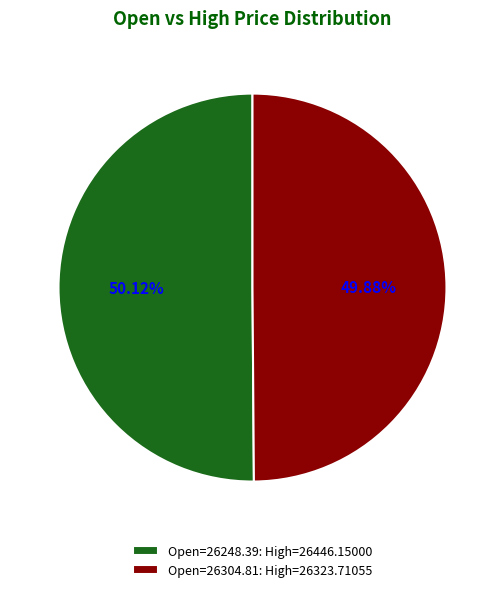

What is the ratio of the value at Open=26304.81: High=26323.71055 to the value at Open=26248.39: High=26446.15000?

1.0